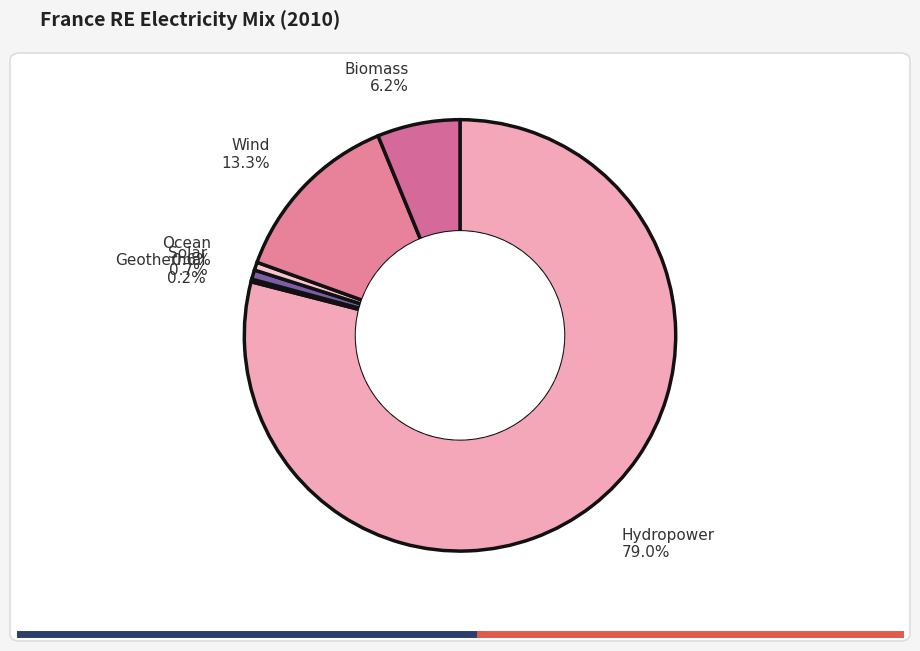

How many slices are in this pie chart?

6